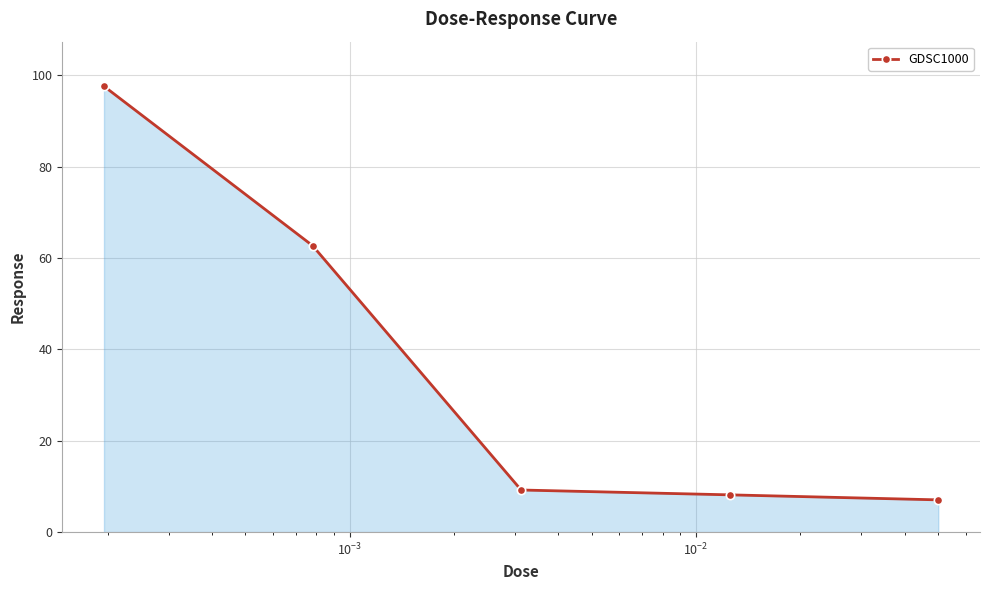

What is the value of the 4th point from the left?

8.2